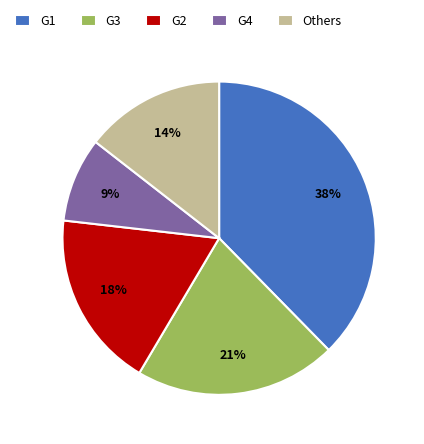

Combined, do Others and G2 account for over 50%?

No